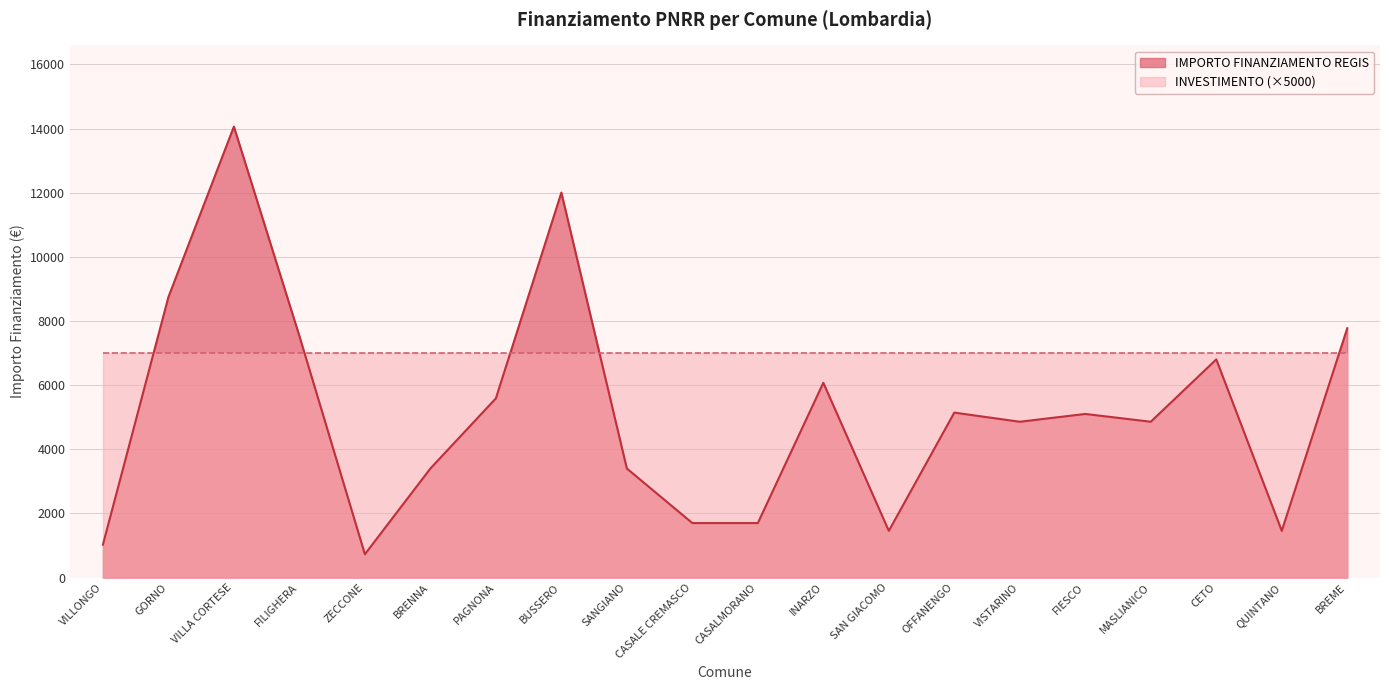

Rank the categories by value from lowest to highest.

ZECCONE, VILLONGO, SAN GIACOMO, QUINTANO, CASALE CREMASCO, CASALMORANO, BRENNA, SANGIANO, VISTARINO, MASLIANICO, FIESCO, OFFANENGO, PAGNONA, INARZO, CETO, FILIGHERA, BREME, GORNO, BUSSERO, VILLA CORTESE